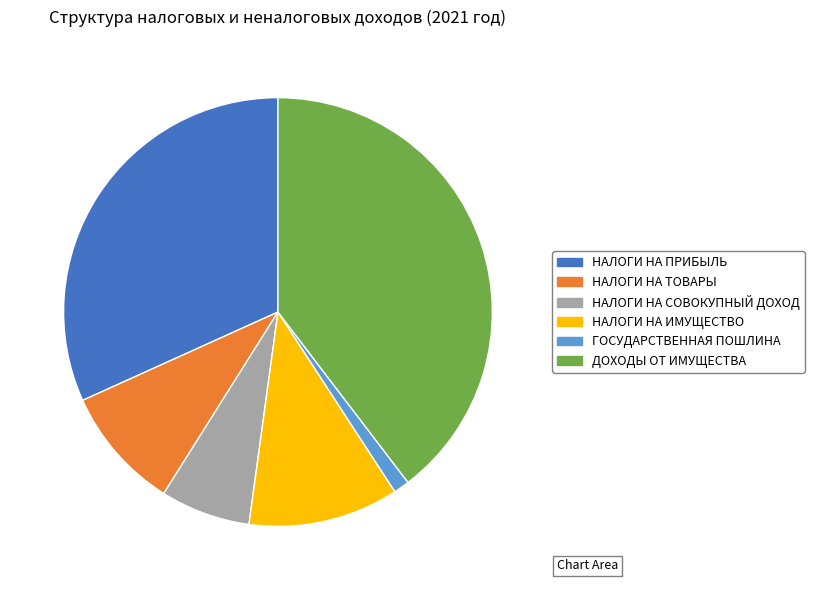

Is there a majority slice in this chart?

No